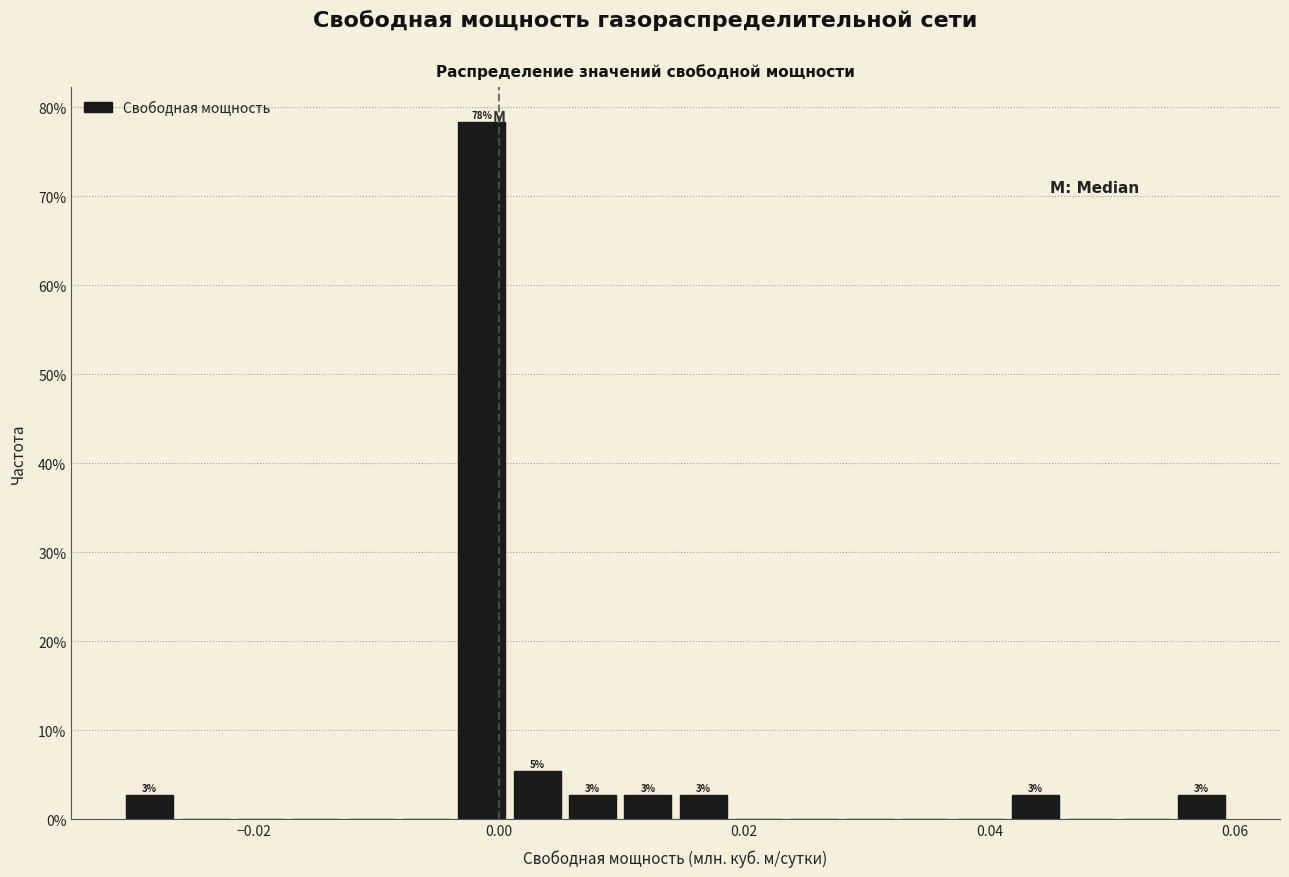

Around what value on the x-axis is the tallest bar? Give the approximate position of its centre, as read against the axis.

-0.002